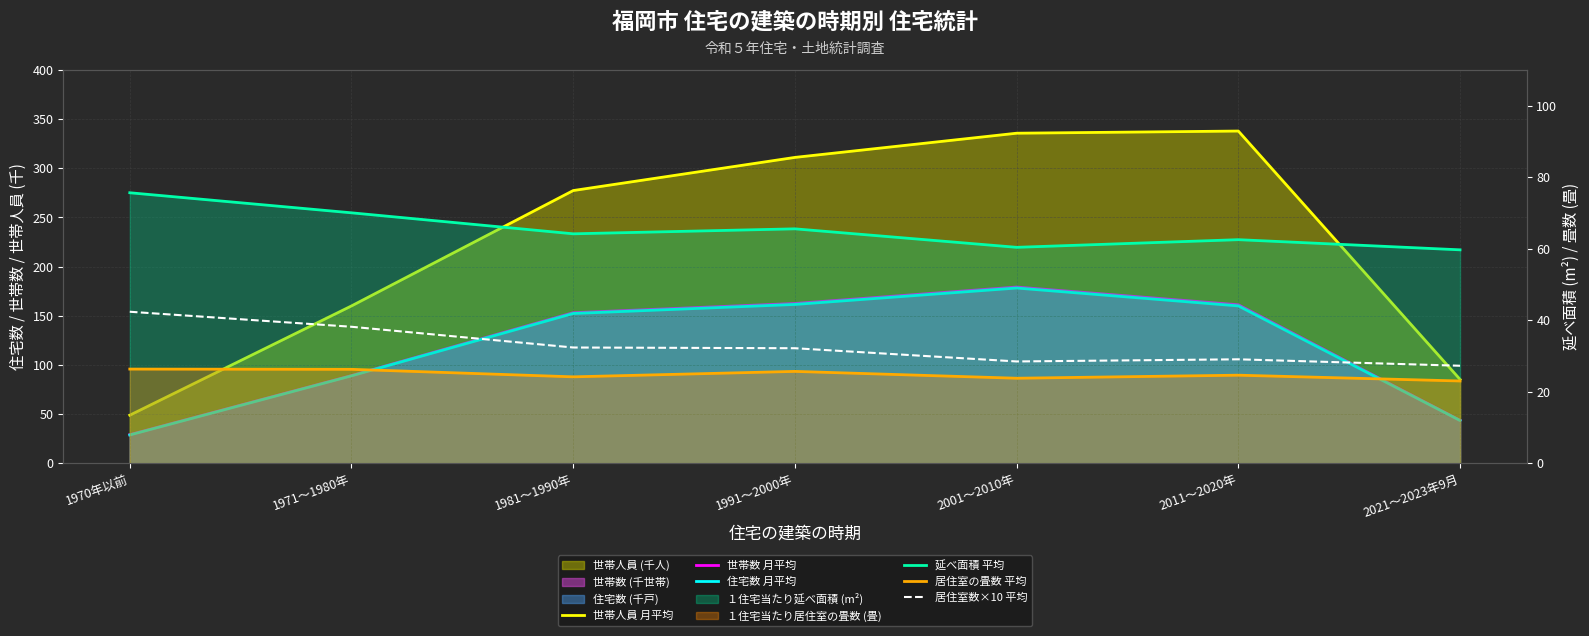

List the series in order of their peak value, highest first.

世帯人員 月平均, 世帯数 月平均, 住宅数 月平均, 延べ面積 平均, 居住室数×10 平均, 居住室の畳数 平均